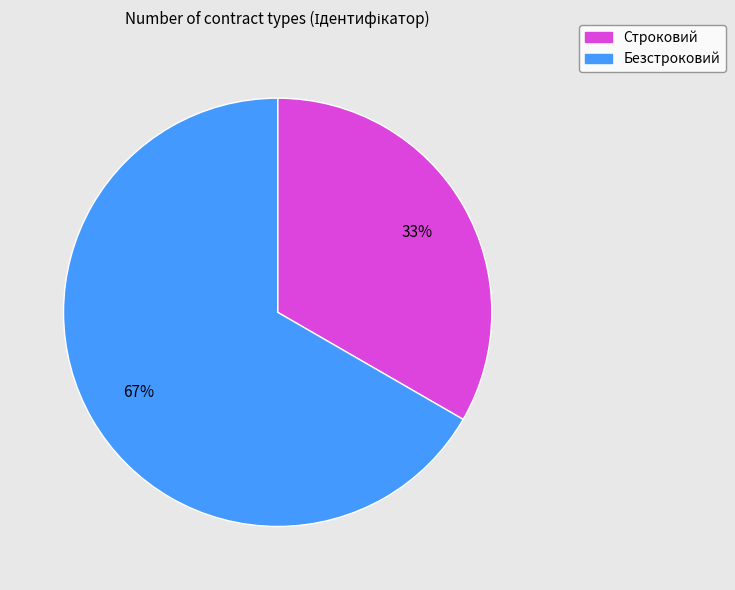

Rank the categories by value from highest to lowest.

Безстроковий, Строковий